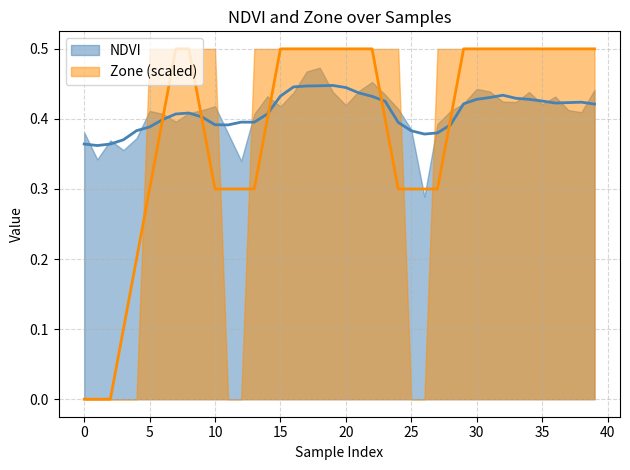

How many intersections are there between NDVI and Zone?

5